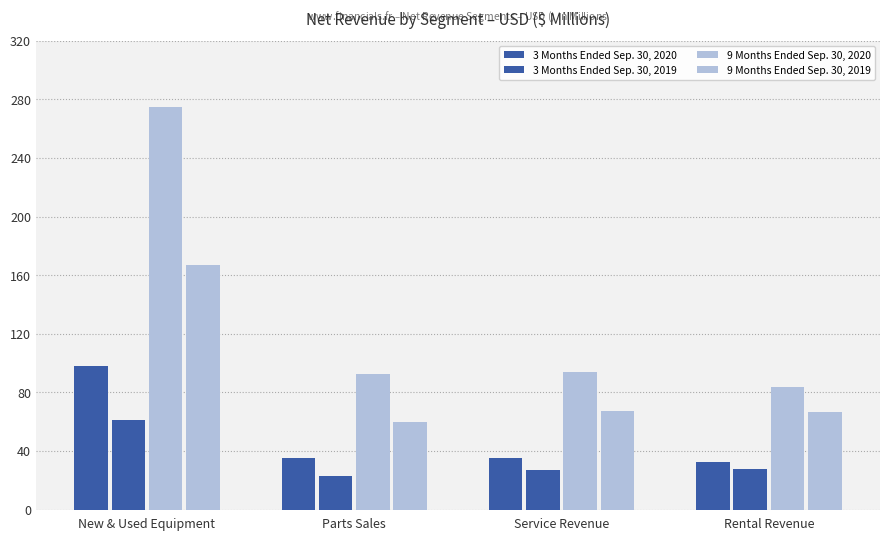

How many data points does each series have?

4